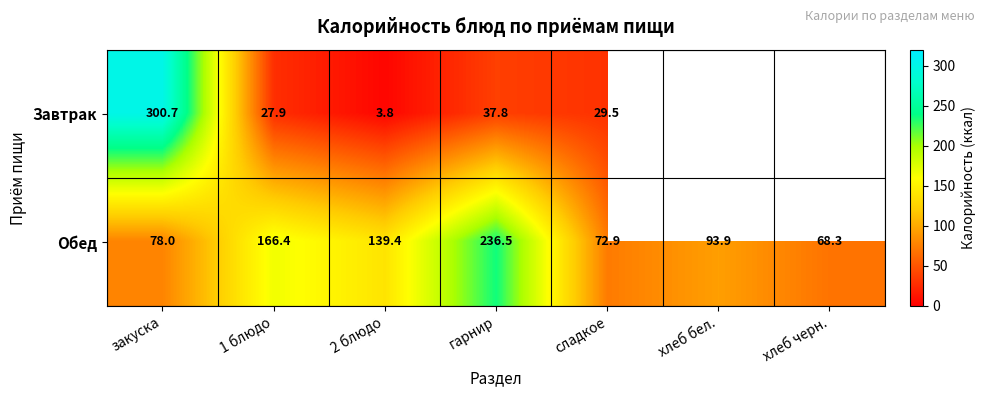

True or false: Завтрак has a value of 503.8 at закуска.

False